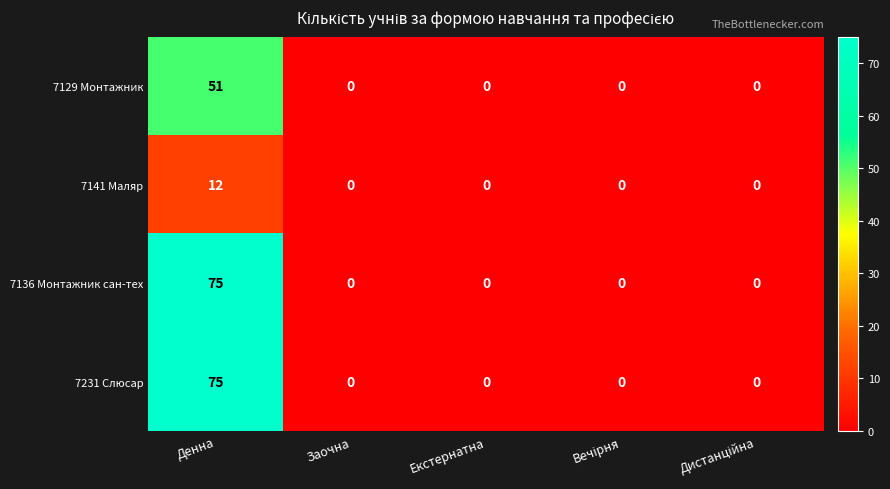

True or false: 7129 Монтажник has a value of -30 at Екстернатна.

False